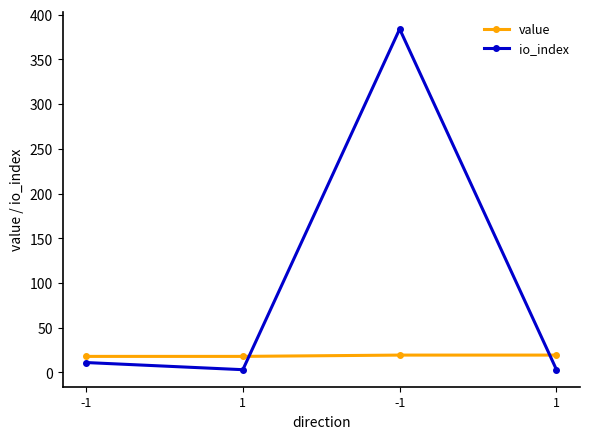

What is the lowest value of the io_index series?

3.0